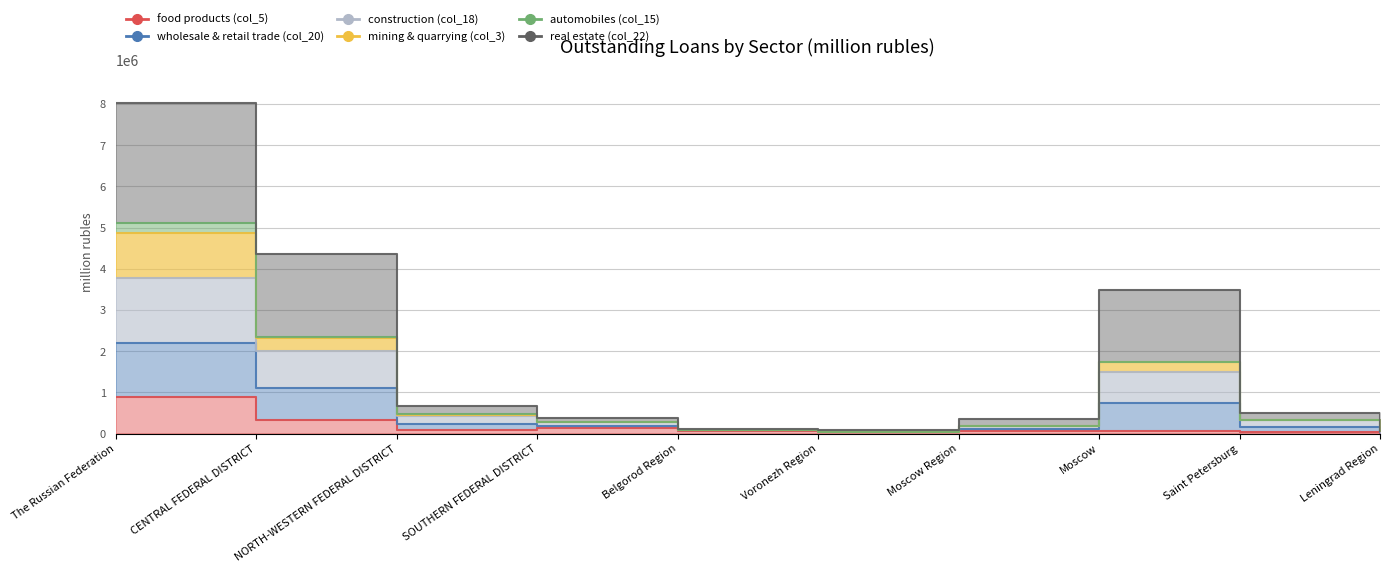

Between CENTRAL FEDERAL DISTRICT and NORTH-WESTERN FEDERAL DISTRICT, which series saw the biggest shift?

wholesale & retail trade (col_20)